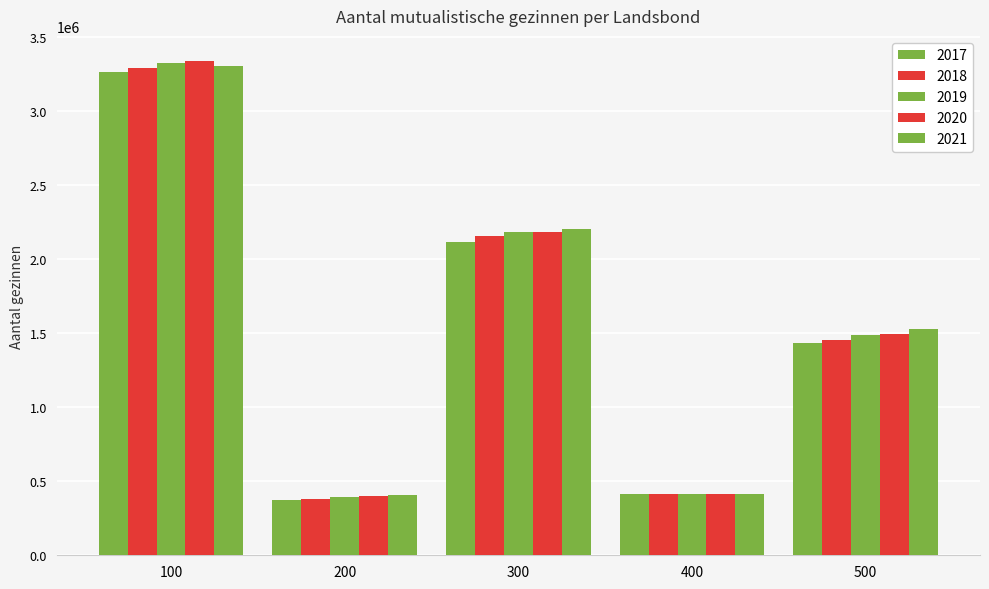

At which label does 2019 first exceed 1487088?

100